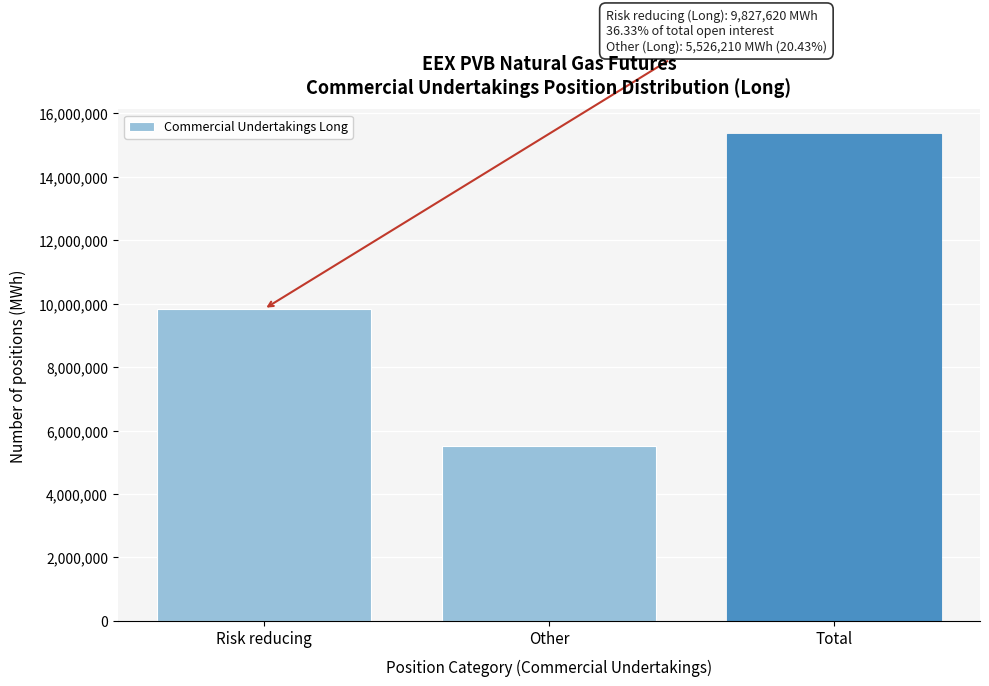

Reading left to right, transcribe all the data shown in this chart.

Risk reducing=9827620	Other=5526210	Total=15353830